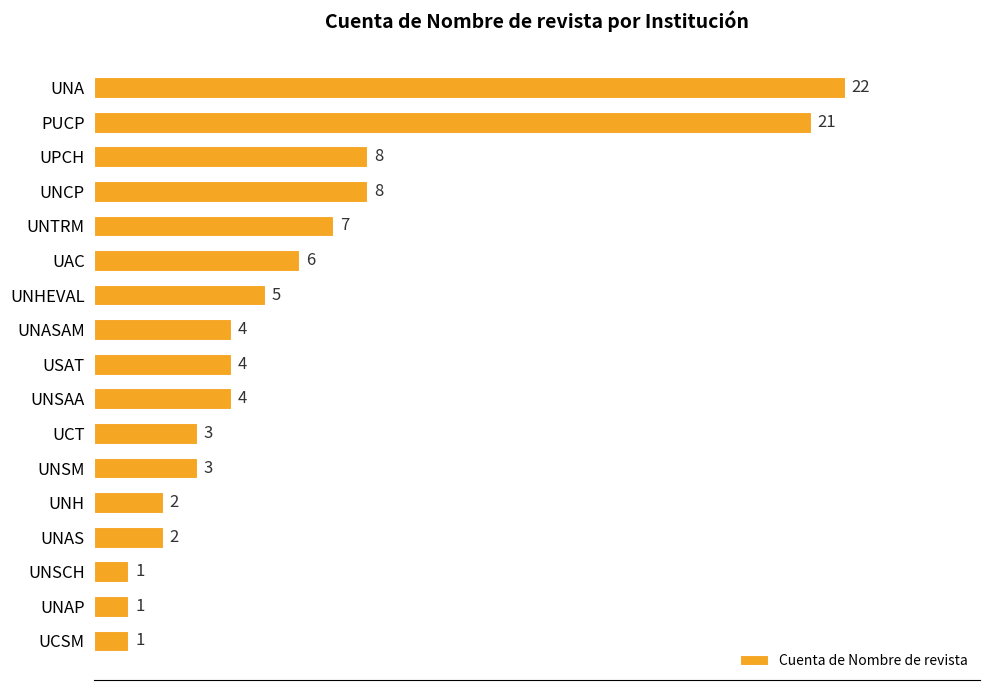

The value at UNSAA is 4. True or false?

True